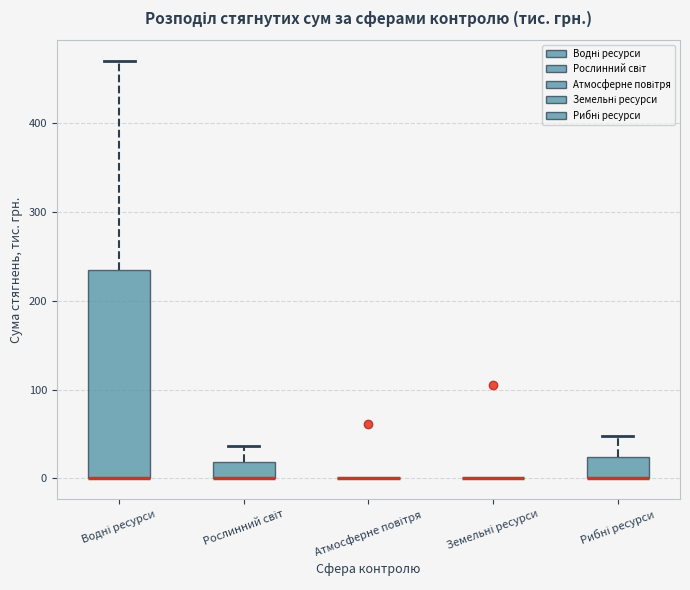

Reading left to right, transcribe this box plot: for each box, give where its median line is, the range the box spans, and where its two whiskers end, as read against the y-axis. The values are not printed on the chart, so give them approximately, as read against the axis.

Водні ресурси: median 0 (drawn on the box's lower edge), box 0 to 230, whiskers 0 to 470
Рослинний світ: median 0 (drawn on the box's lower edge), box 0 to 20, whiskers 0 to 40
Атмосферне повітря: box collapsed to a line at 0, whiskers 0 to 0
Земельні ресурси: box collapsed to a line at 0, whiskers 0 to 0
Рибні ресурси: median 0 (drawn on the box's lower edge), box 0 to 20, whiskers 0 to 50